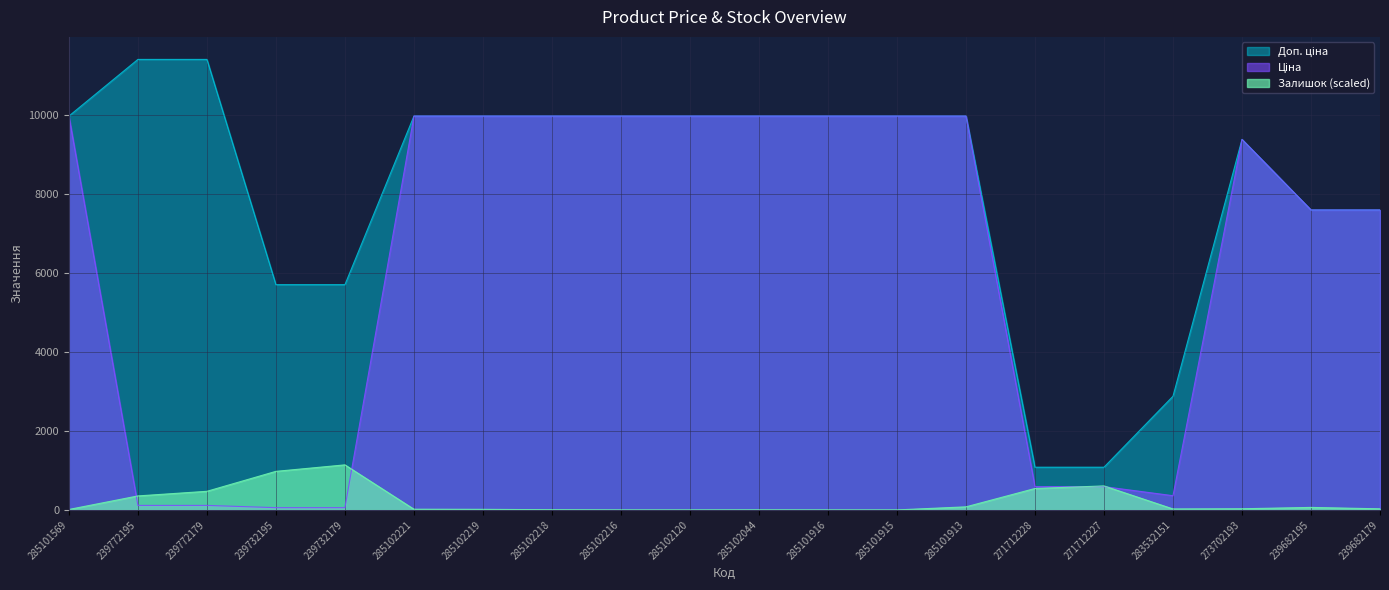

In Доп. ціна, how many points are higher than both neighbors (excluding endpoints)?

1